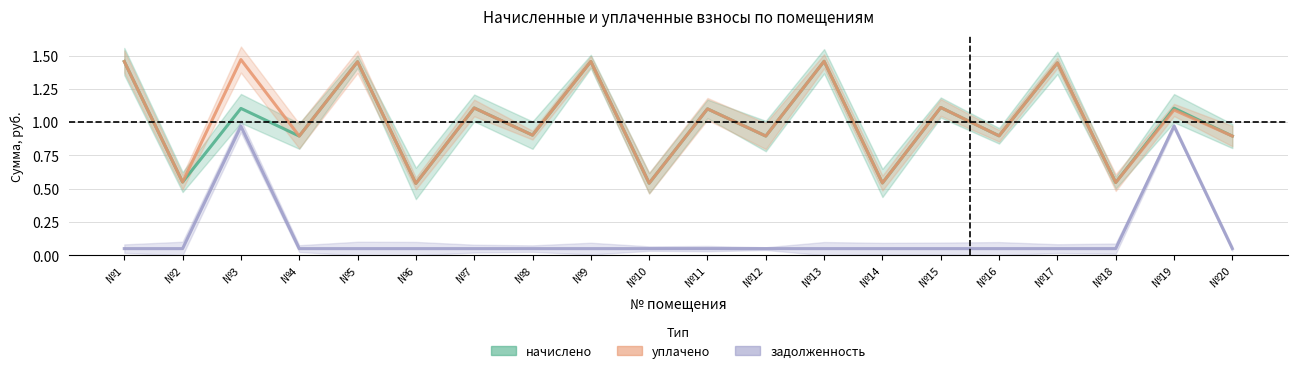

Does the chart display data point markers on the line(s)?

No